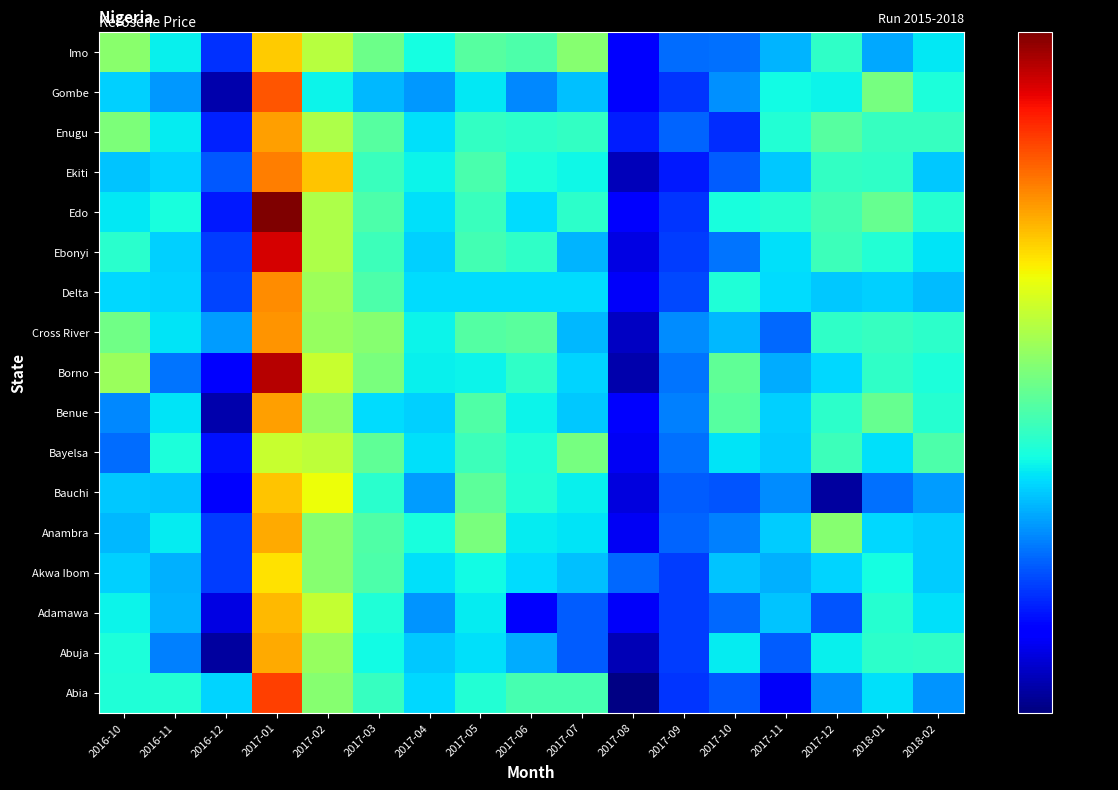

At which category is the sum across all series the highest?

2017-01